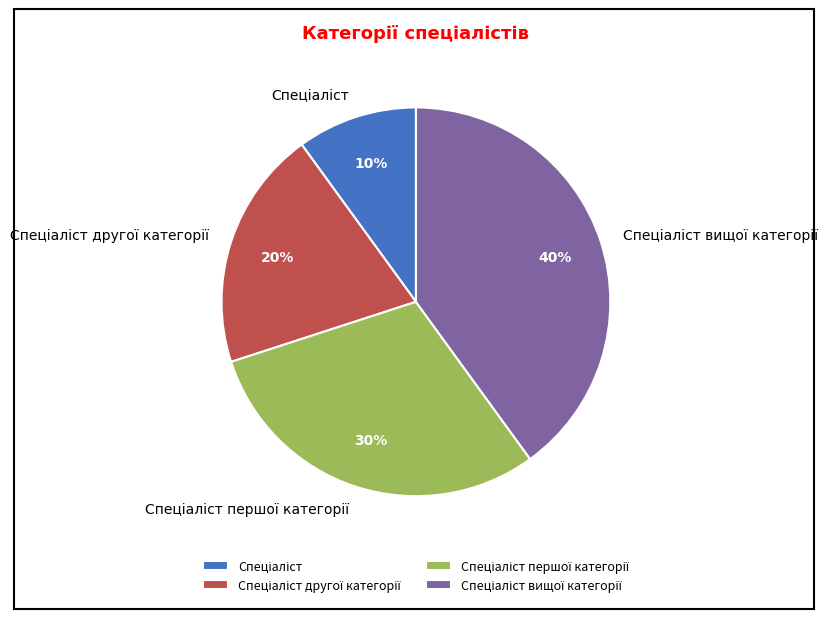

Is there any slice that represents more than half of the pie?

No